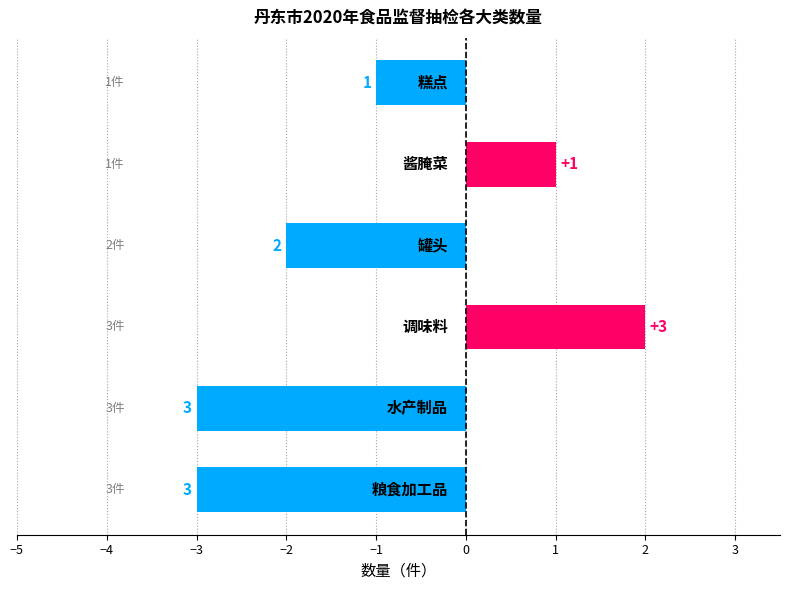

What is the label of the 2nd bar from the right?

酱腌菜